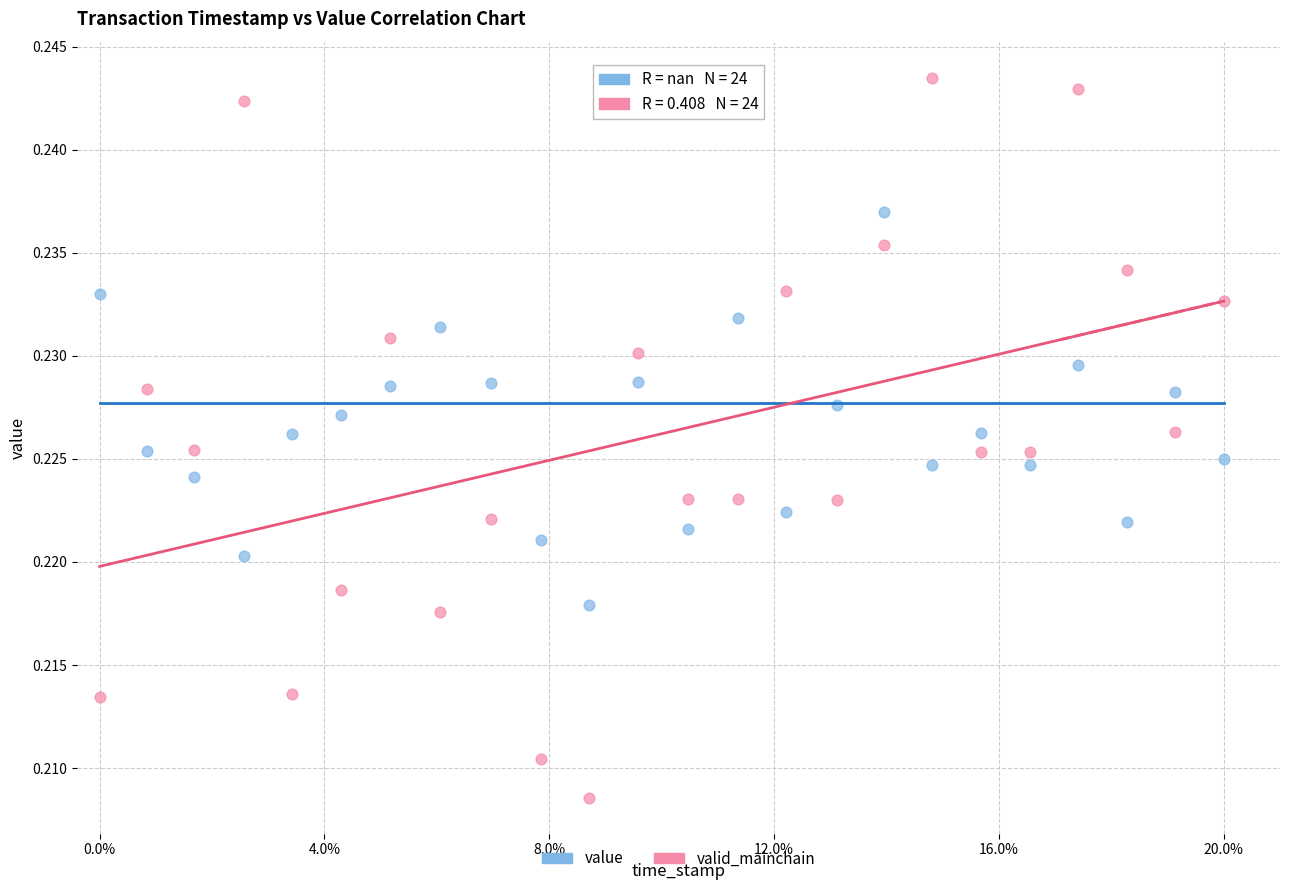

Which series reaches the minimum Y coordinate?

valid_mainchain